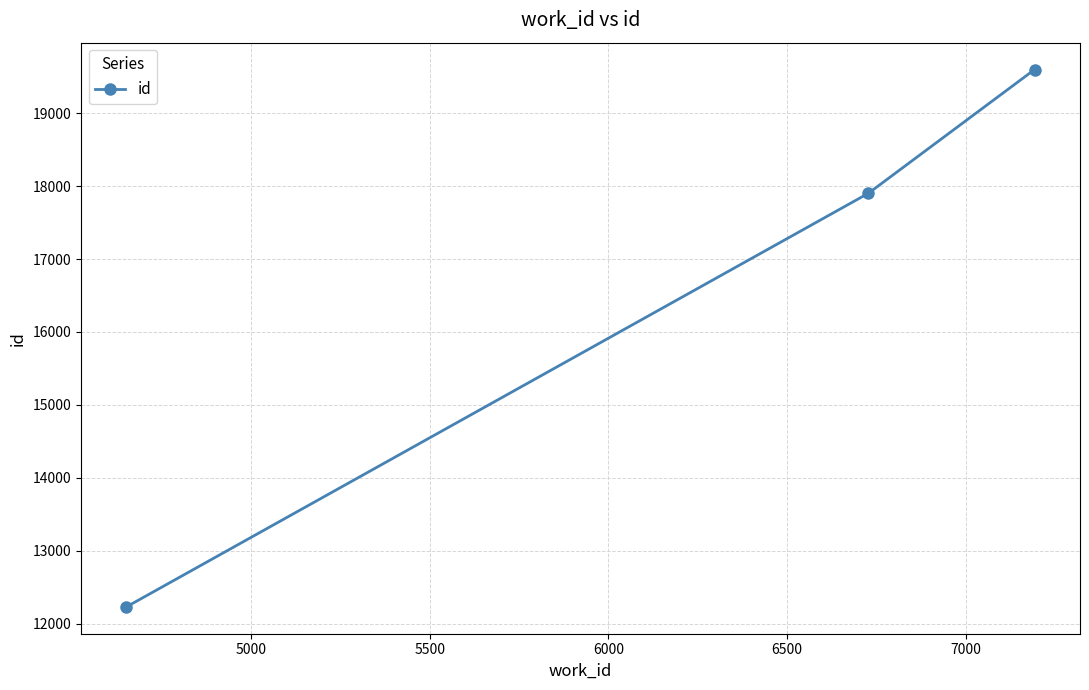

How many distinct data groups are displayed?

1